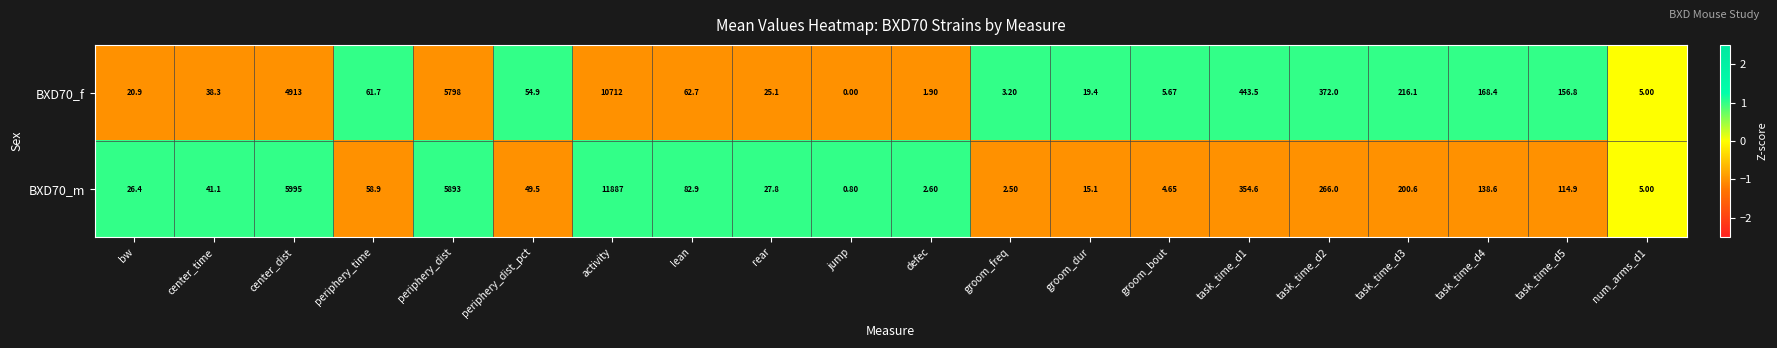

Is the value of BXD70_f at groom_bout greater than the value of BXD70_m at periphery_time?

No